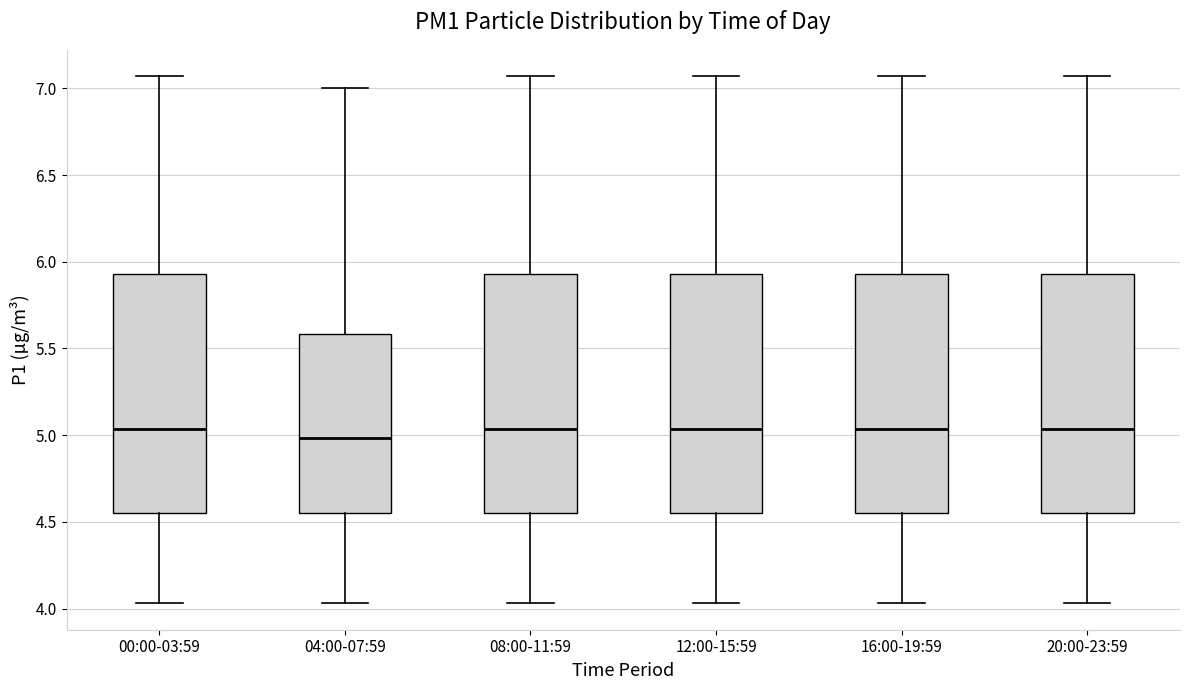

Where does the median line of the box for 04:00-07:59 sit on the y-axis? The values are not printed on the chart, so give them approximately, as read against the axis.

5.00